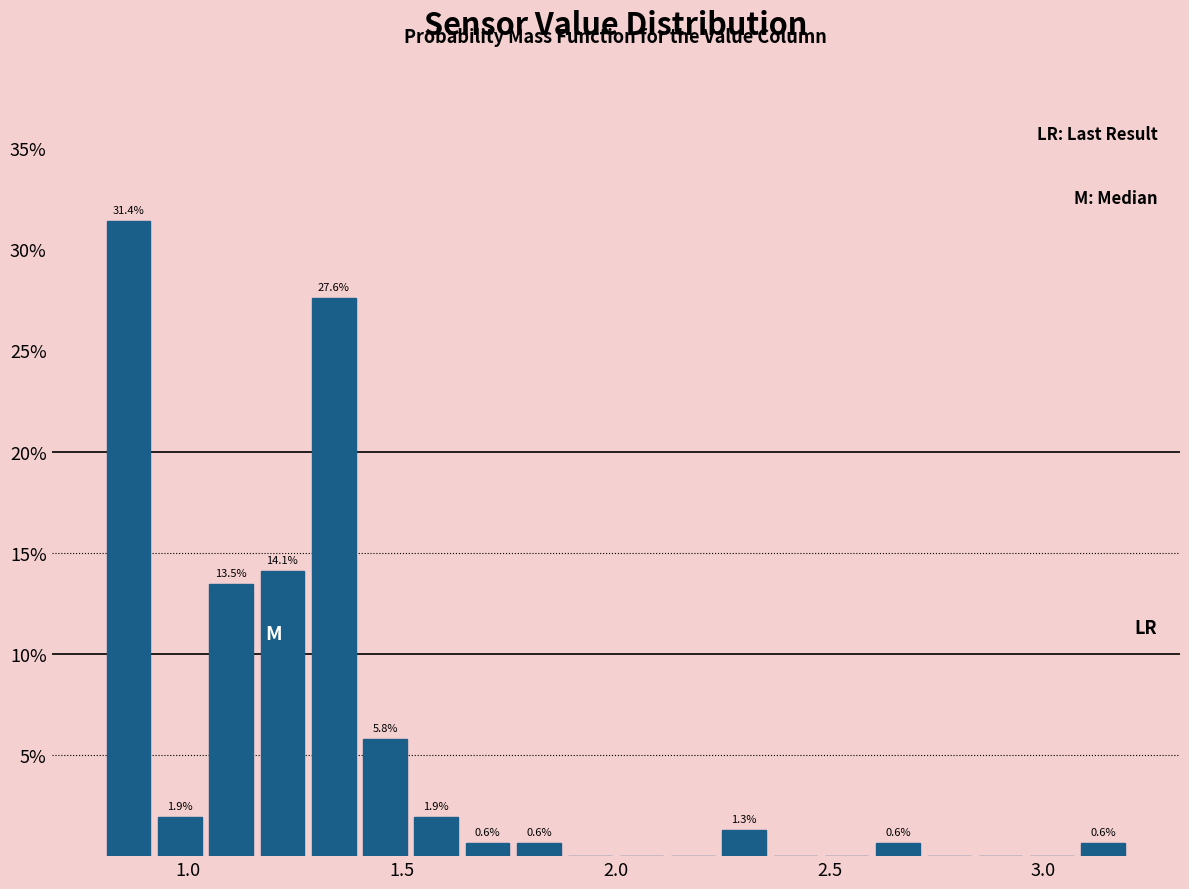

Read against the x-axis, roughly where is the centre of the tallest bar?

0.85